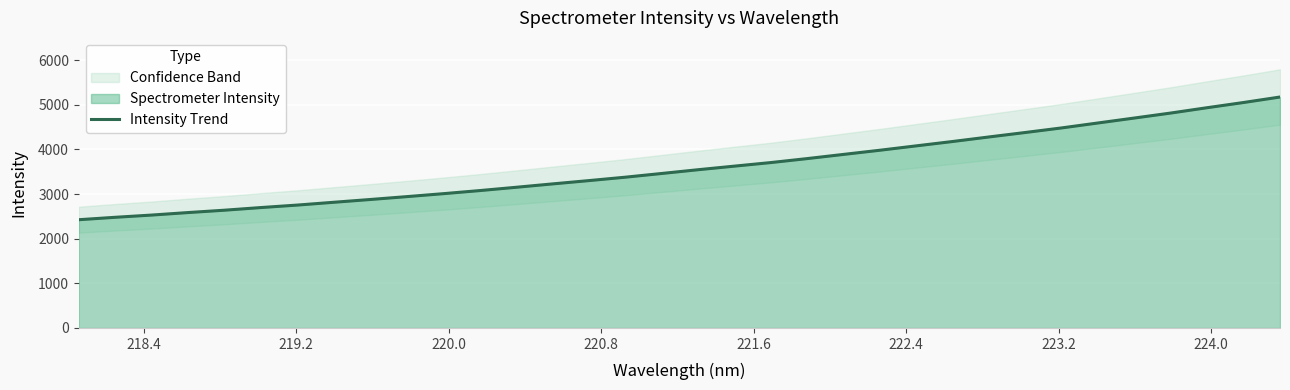

What is the maximum value for Intensity Trend?

5175.0